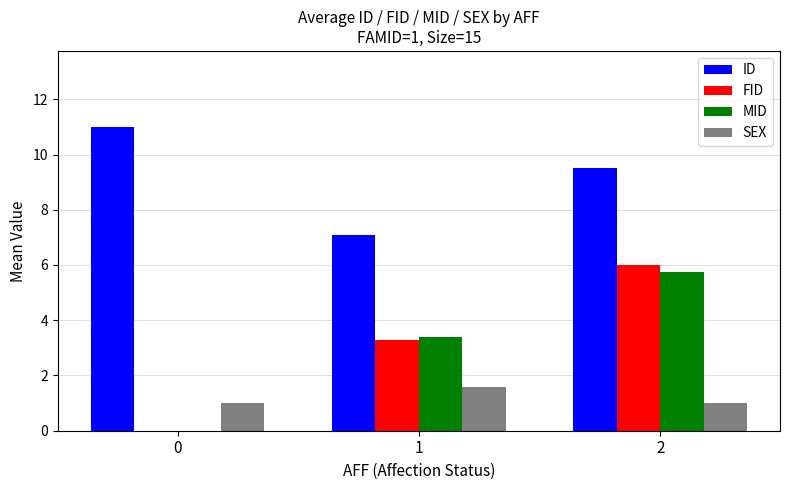

What is the total value across all series at 0?

12.0